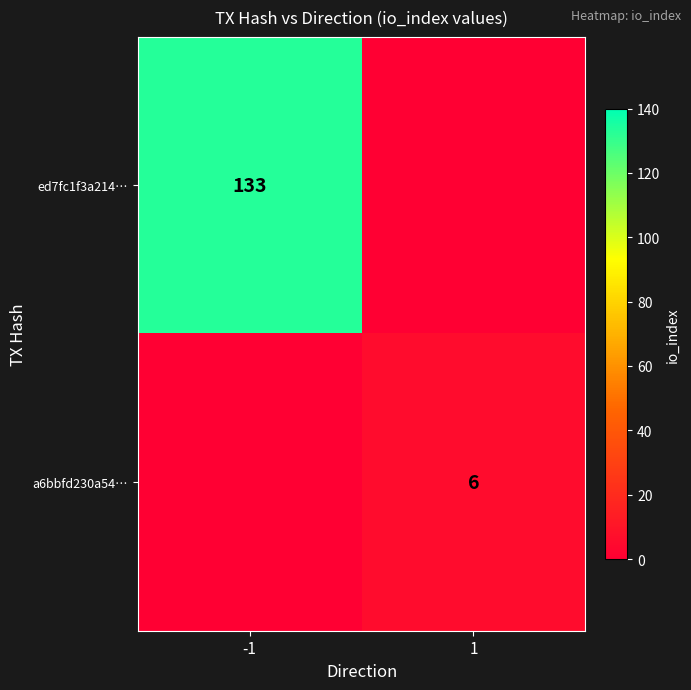

Count the number of data series in this chart.

2